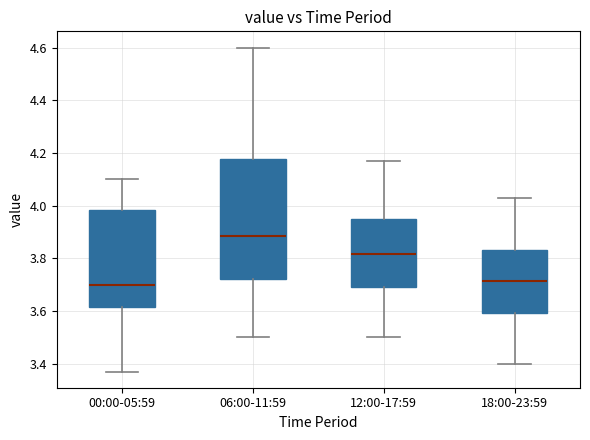

Which box is the tallest, from its lower edge to its upper edge?

06:00-11:59